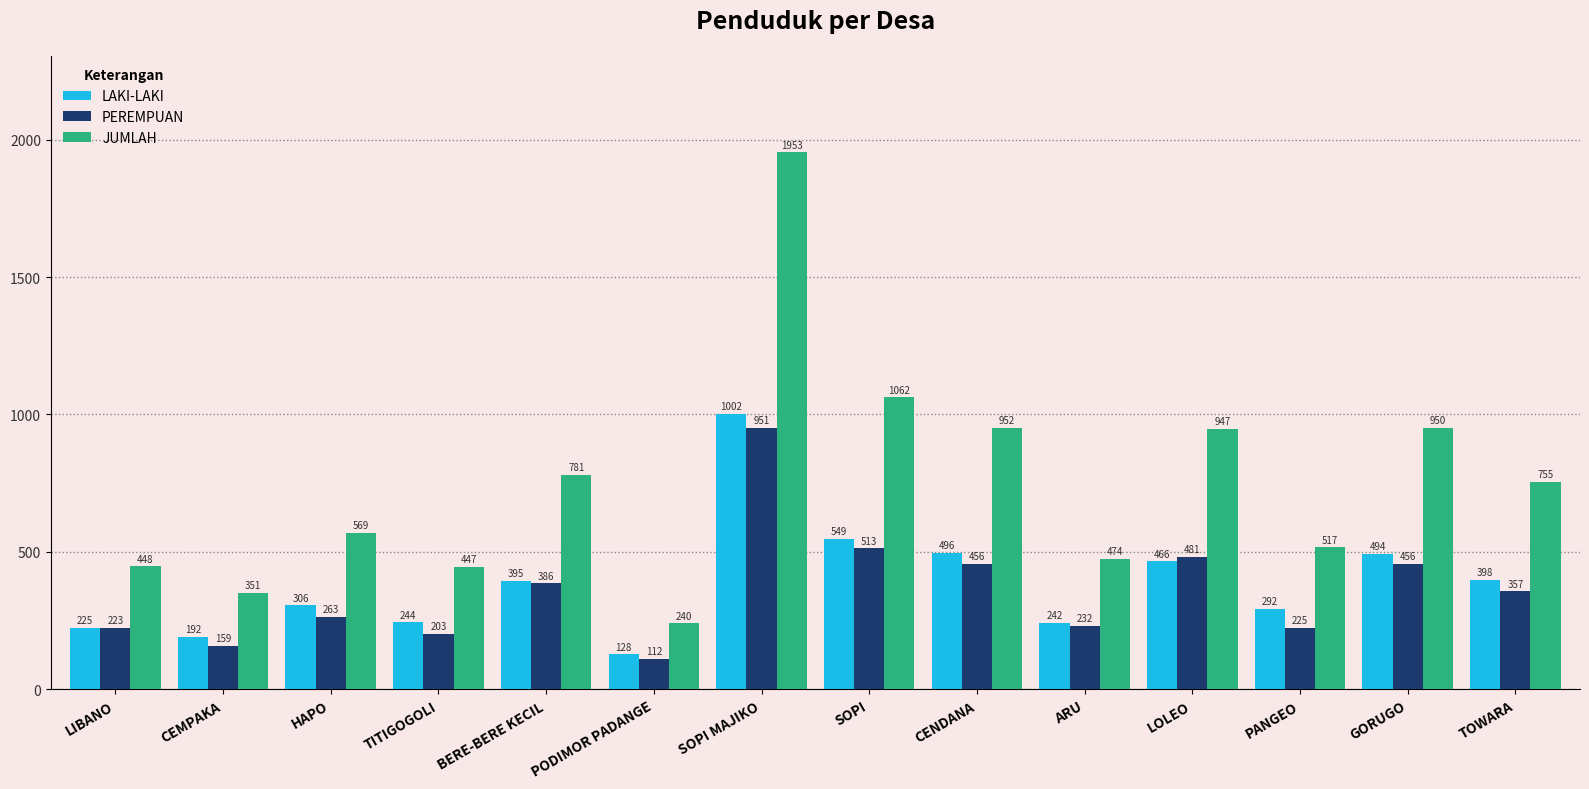

What position from the right is TITIGOGOLI?

11